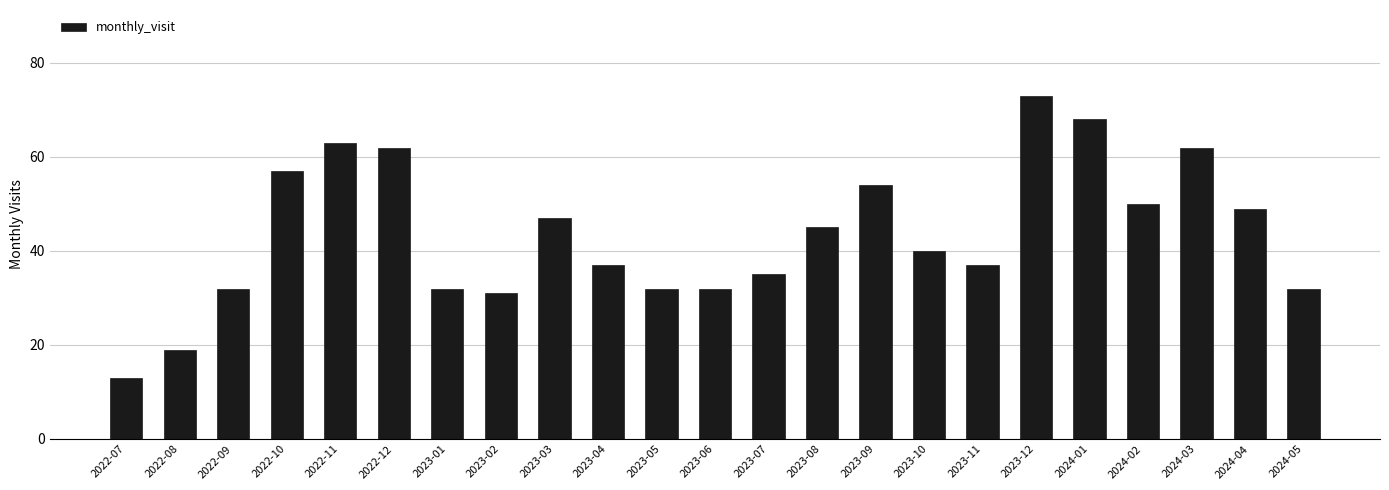

Reading left to right, list all the values displayed in this chart.

13	19	32	57	63	62	32	31	47	37	32	32	35	45	54	40	37	73	68	50	62	49	32